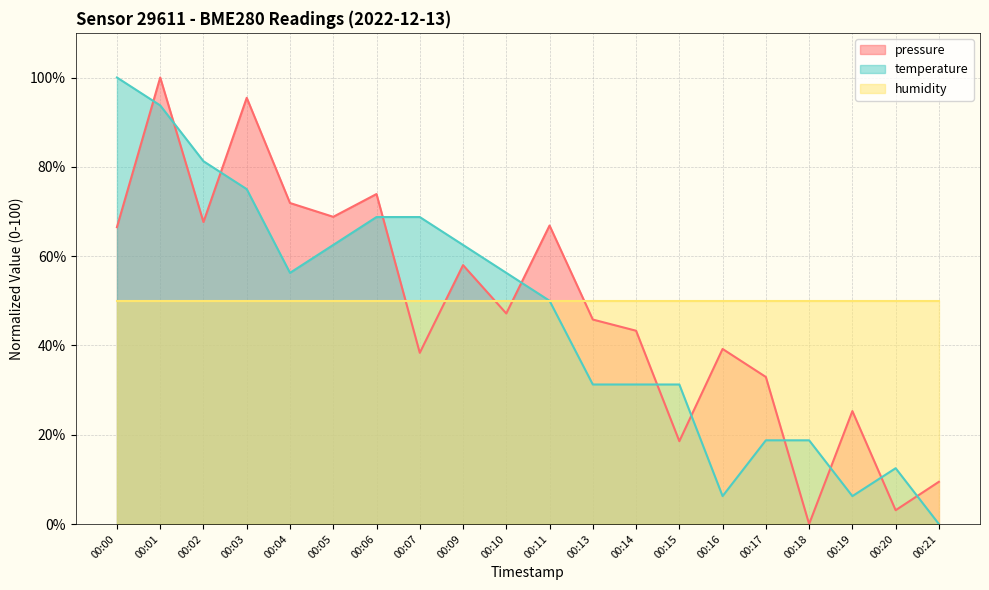

The pressure series shows 36.9 at 00:19. True or false?

False